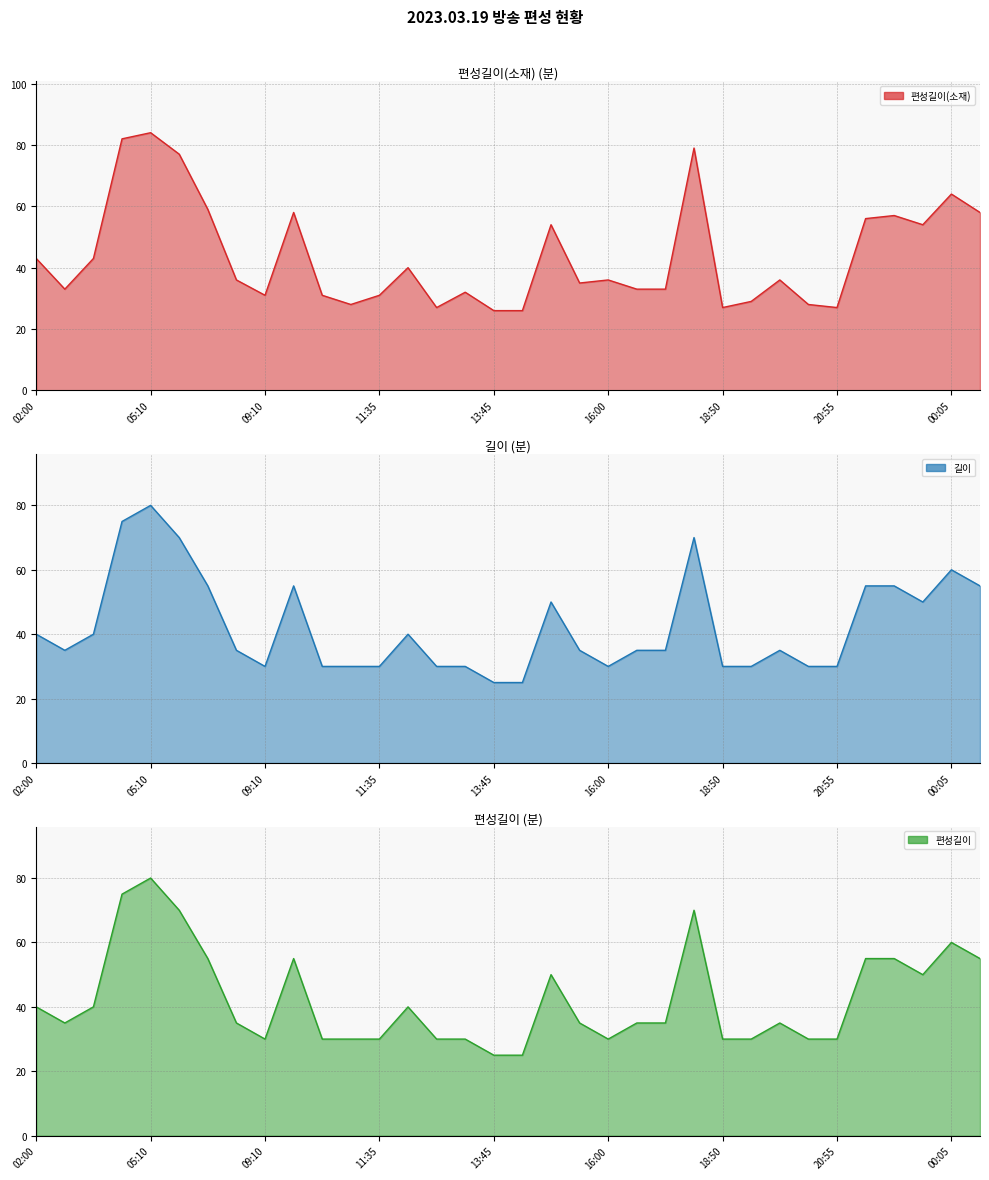

Between 02:00 and 19:50, which series saw the biggest shift?

편성길이(소재)